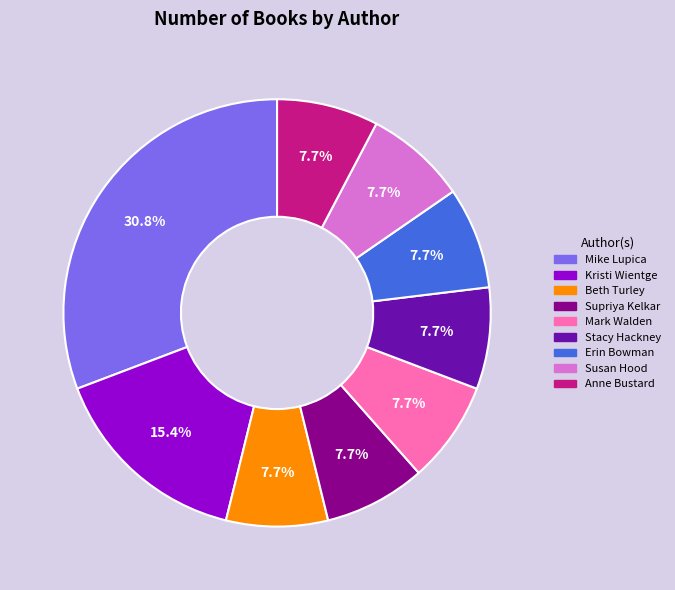

Which slice is the largest?

Mike Lupica